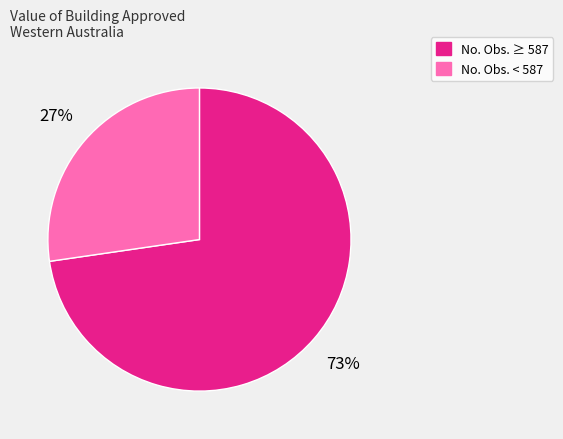

To the nearest percent, what is the average slice percentage?

50%